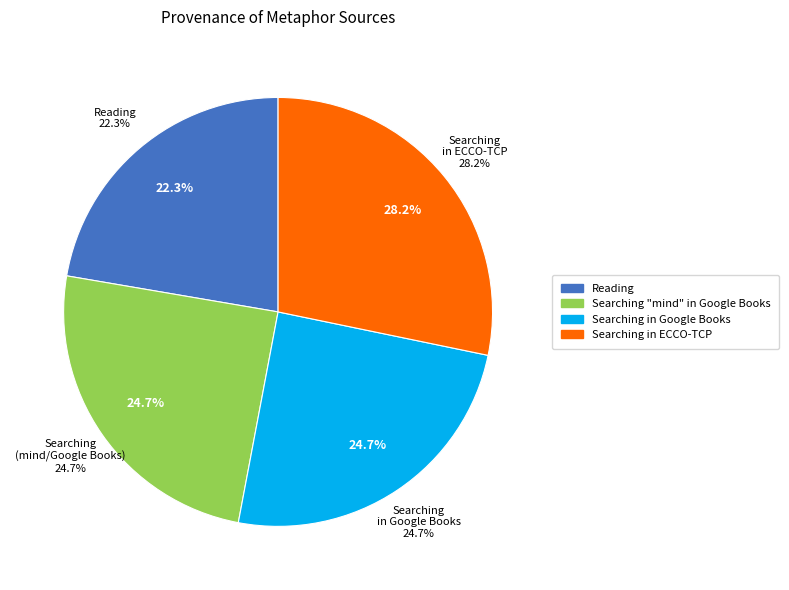

Count the number of slices in the pie.

4